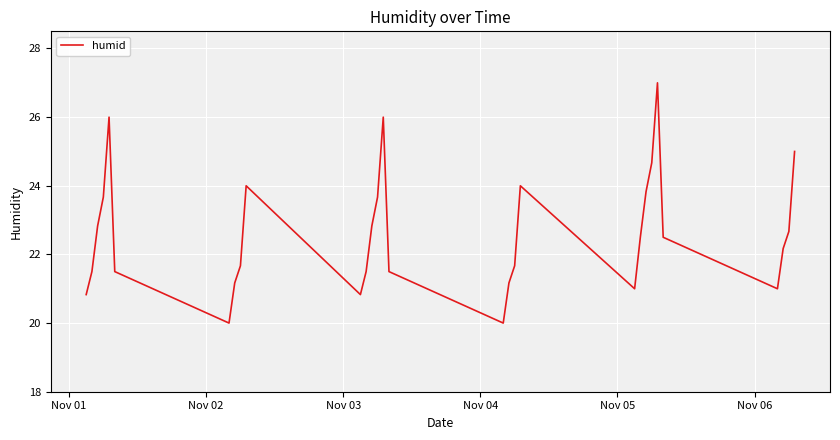

How many values are below 22?

14